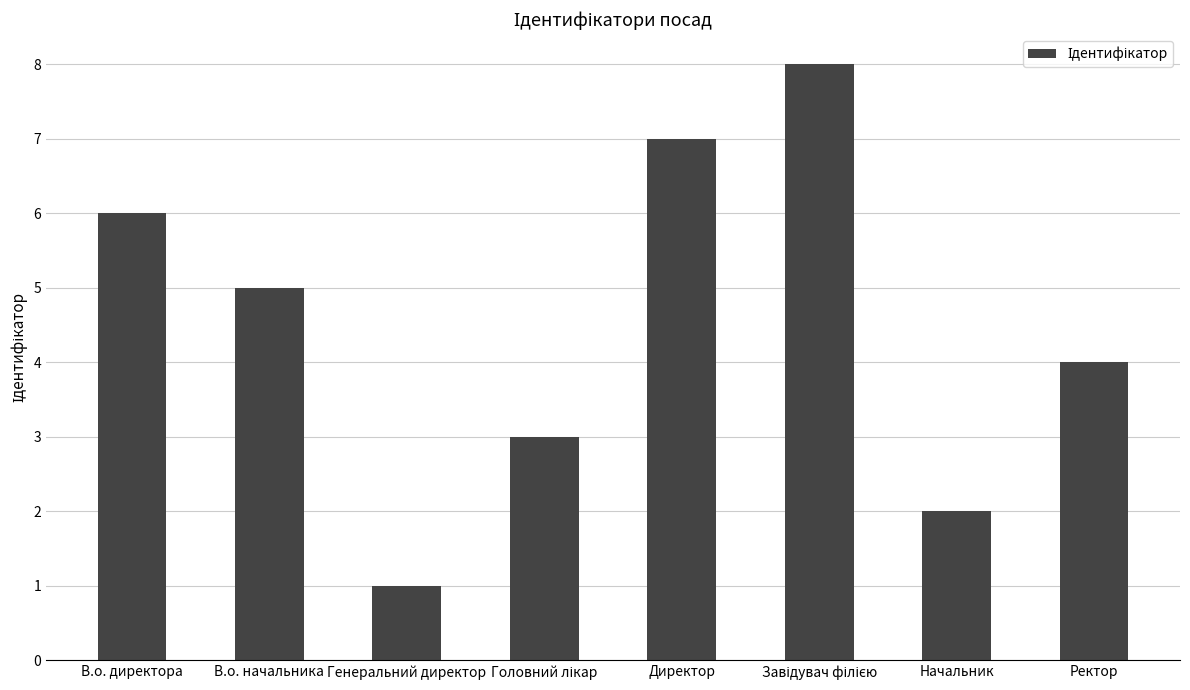

Reading left to right, transcribe all the data shown in this chart.

6	5	1	3	7	8	2	4